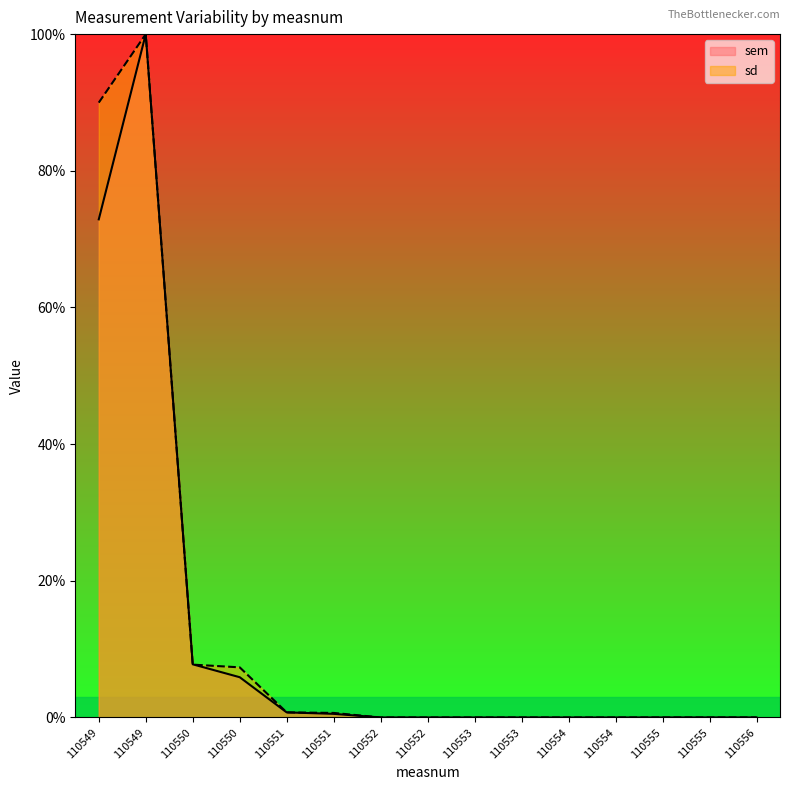

How many interior local valleys does the sd series have?

2